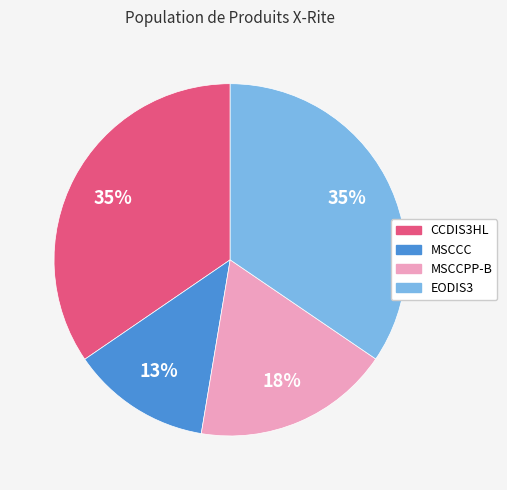

Is the sum of EODIS3 and MSCCPP-B greater than half?

Yes